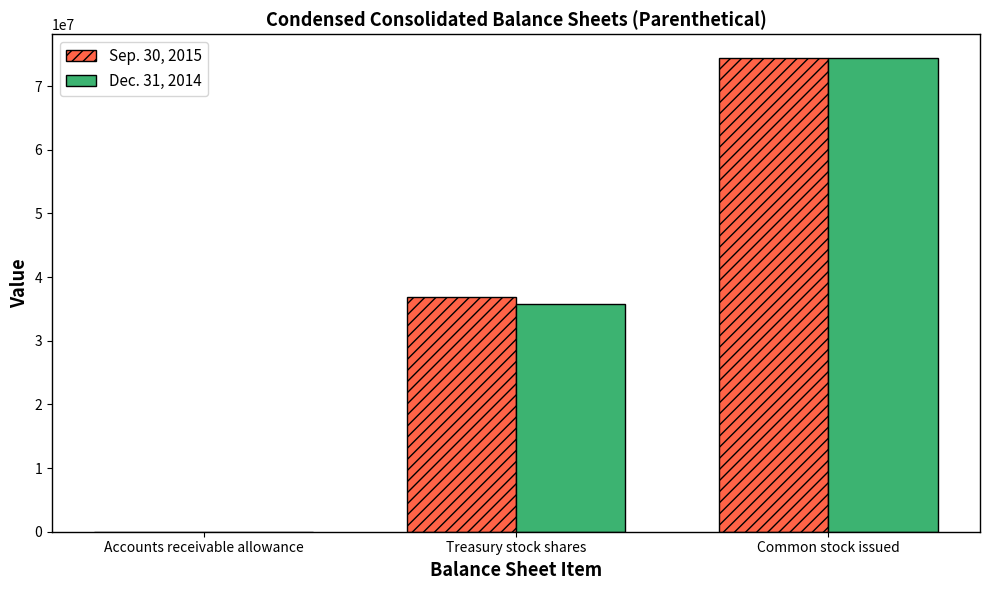

Which category has the highest value in the Dec. 31, 2014 series?

Common stock issued